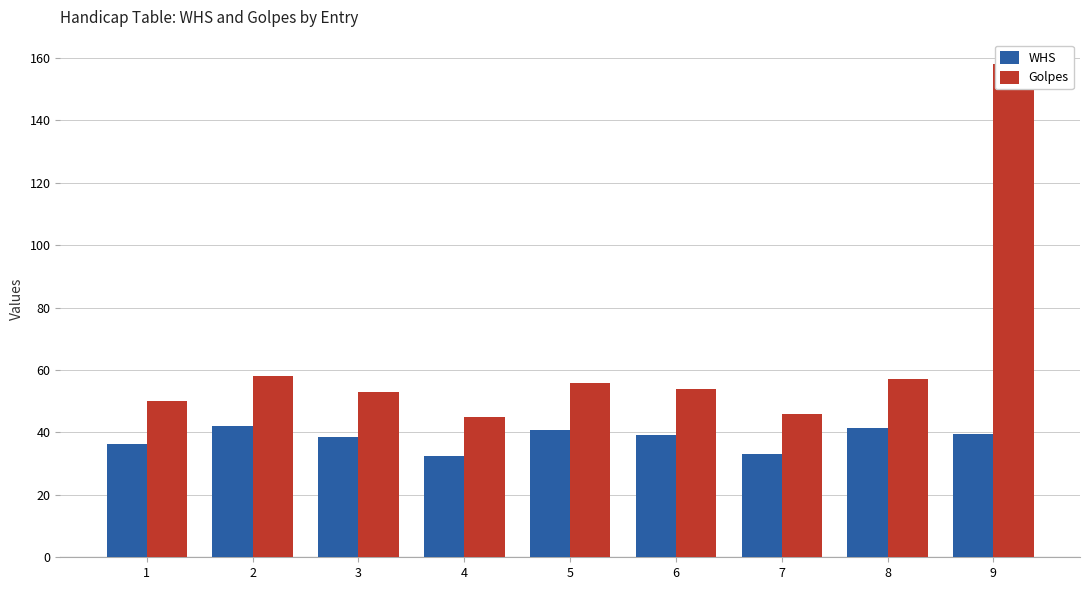

The value of WHS at 1 is 18.8. True or false?

False